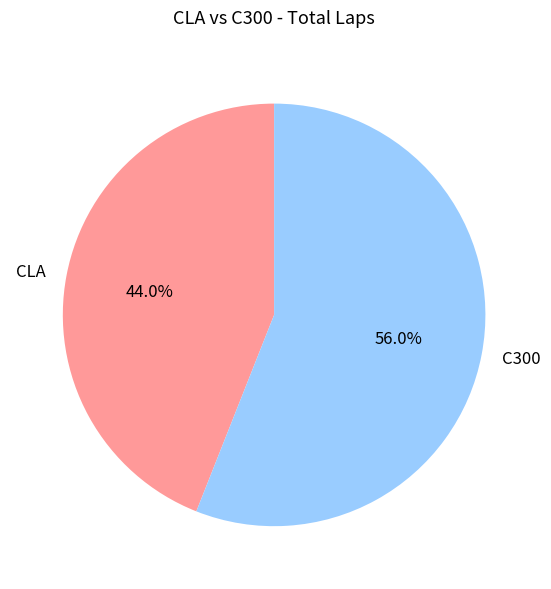

How many slices are in this pie chart?

2